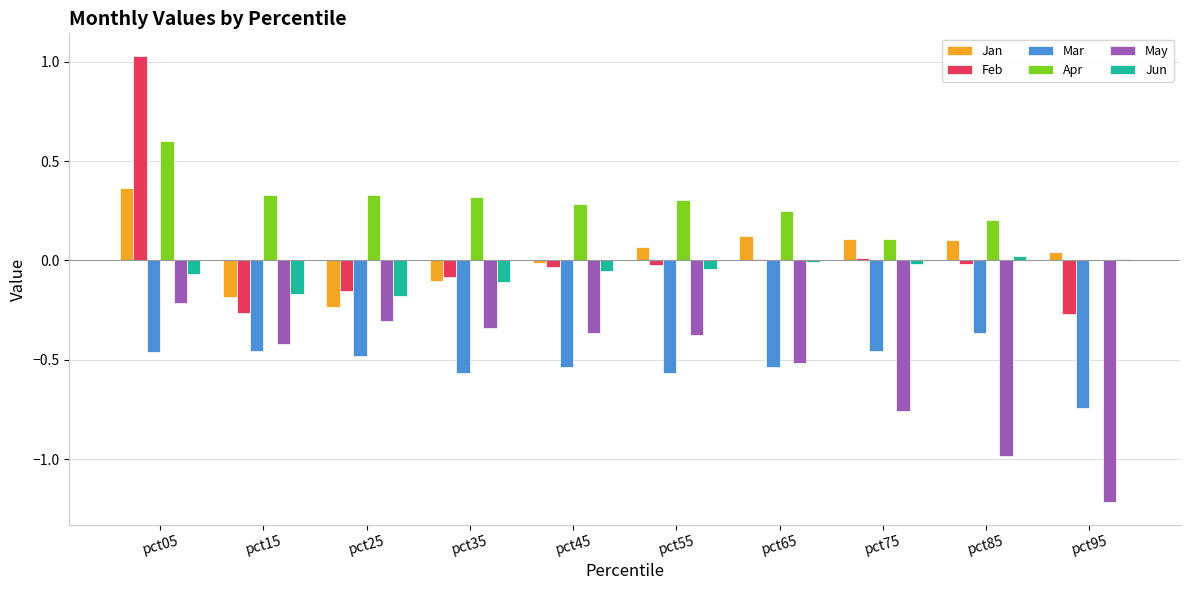

Does the chart contain stacked bars?

No